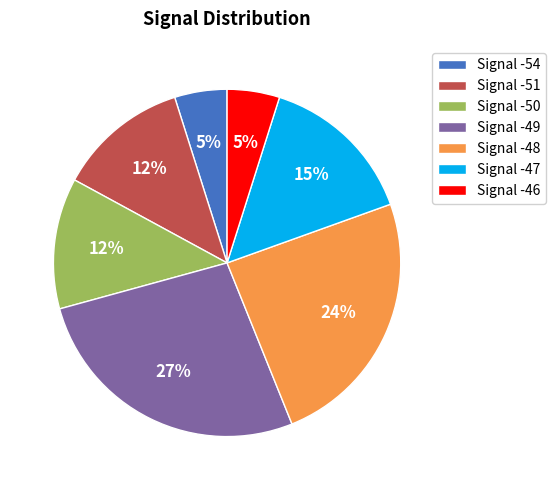

Is there a majority slice in this chart?

No